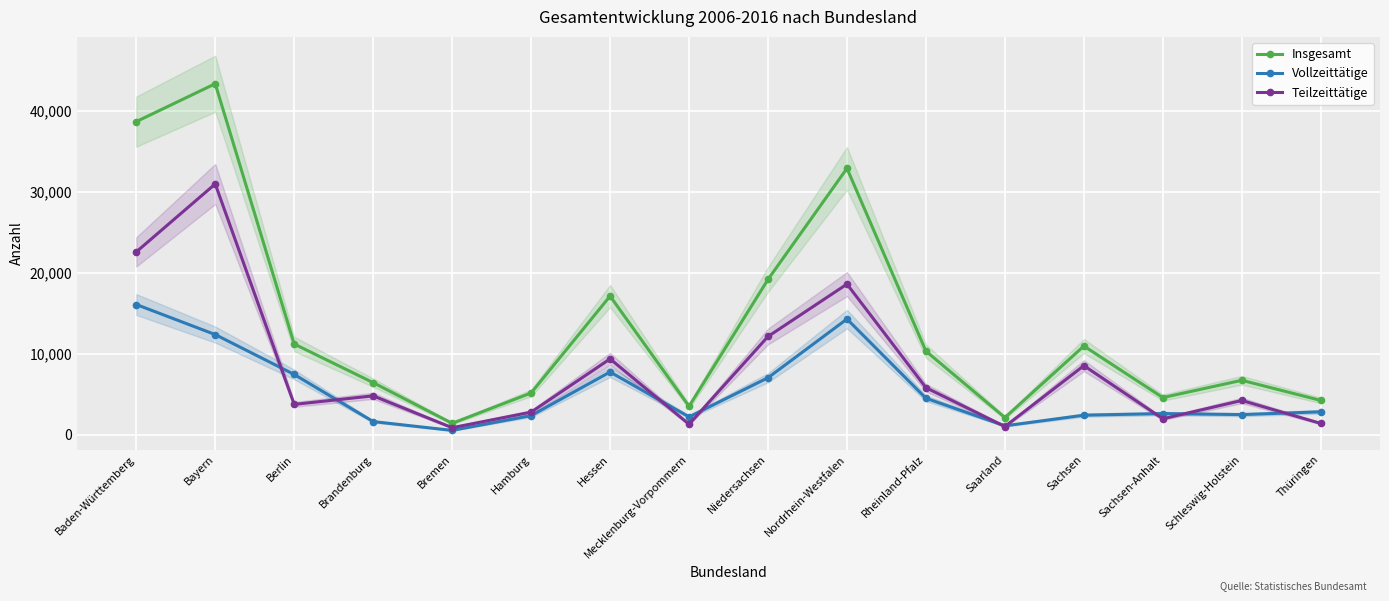

What position from the left is Brandenburg?

4